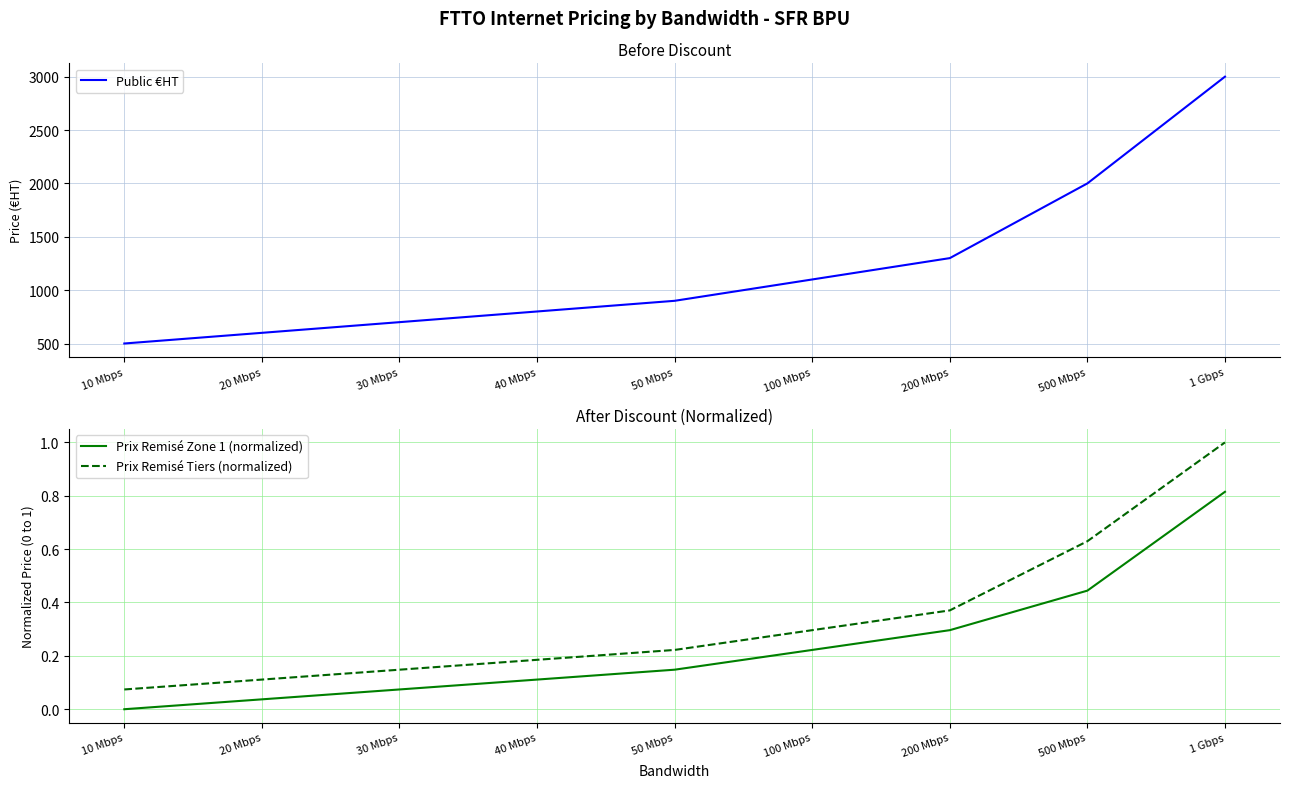

The Prix Remisé Zone 1 (normalized) series shows 0.1 at 30 Mbps. True or false?

True